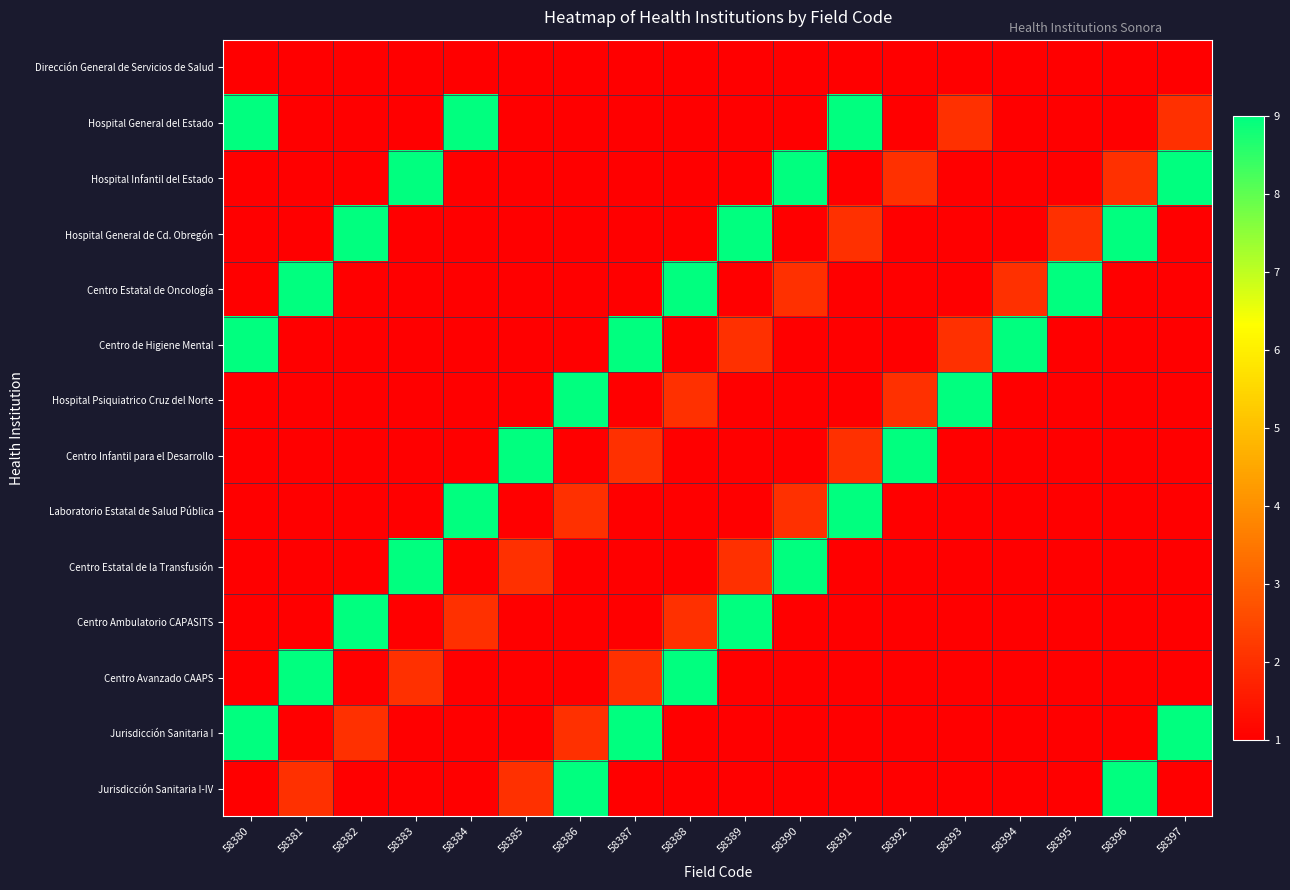

What is the total value across all series at 58397?

31